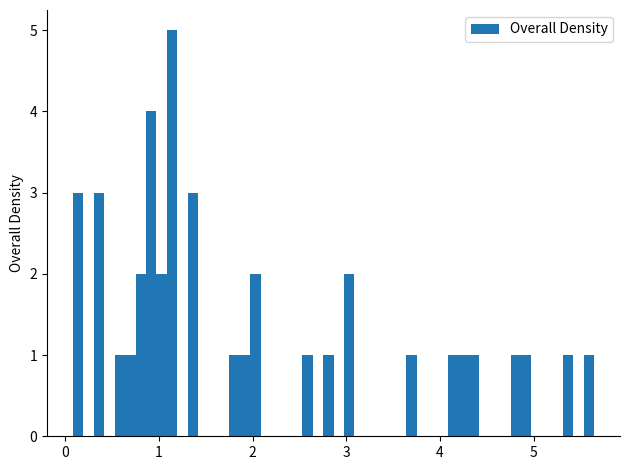

Read against the x-axis, roughly where is the centre of the tallest bar?

1.1